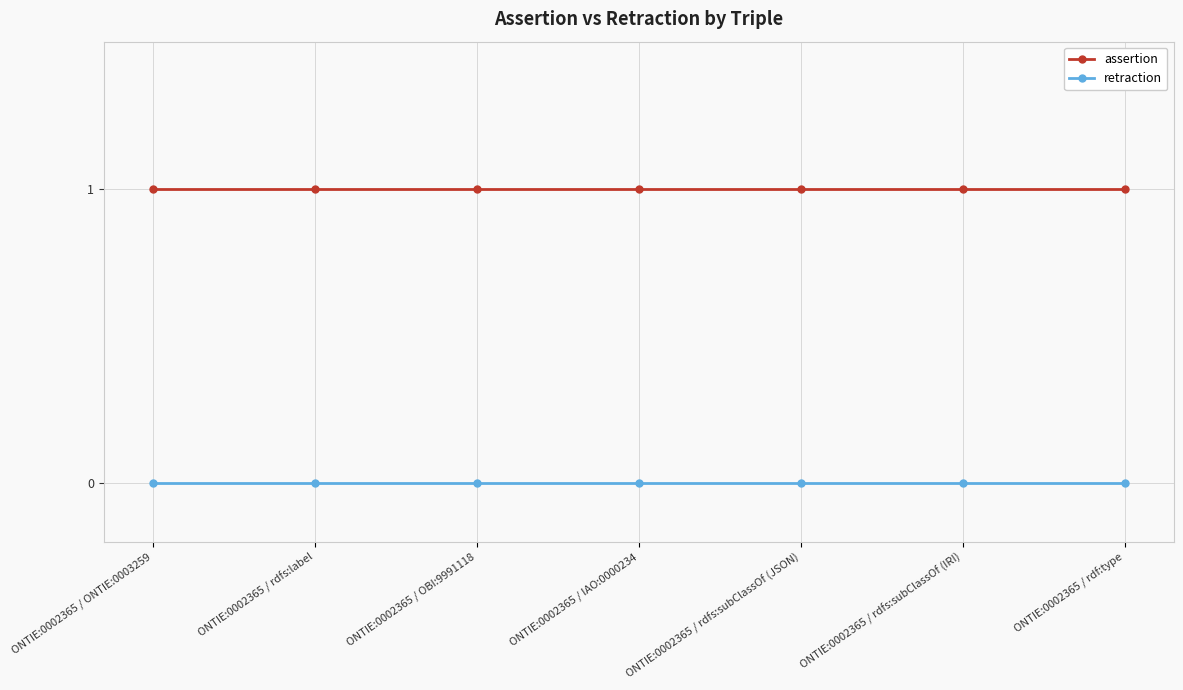

True or false: assertion and retraction intersect in this chart.

False